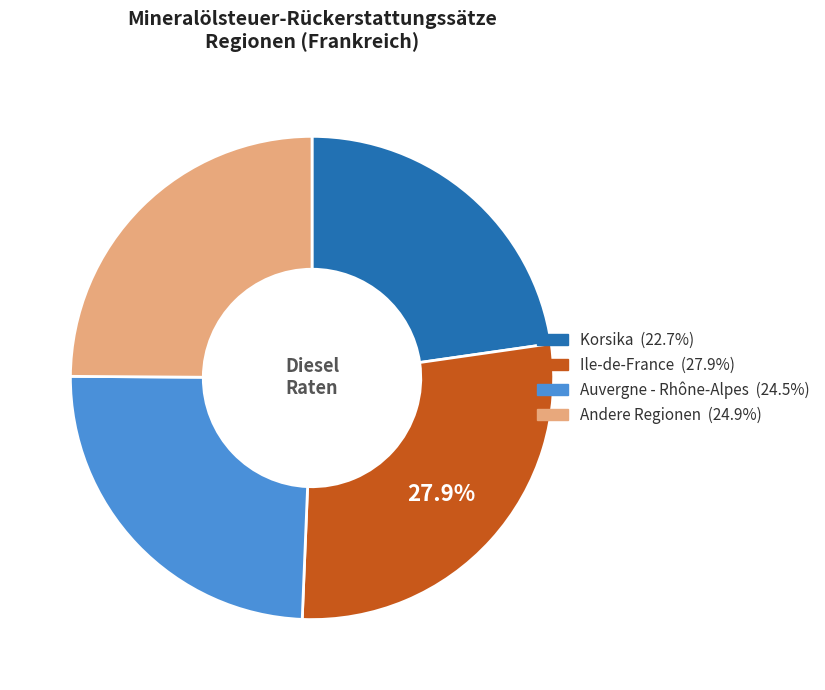

To the nearest percent, what portion does Auvergne - Rhône-Alpes represent?

24%